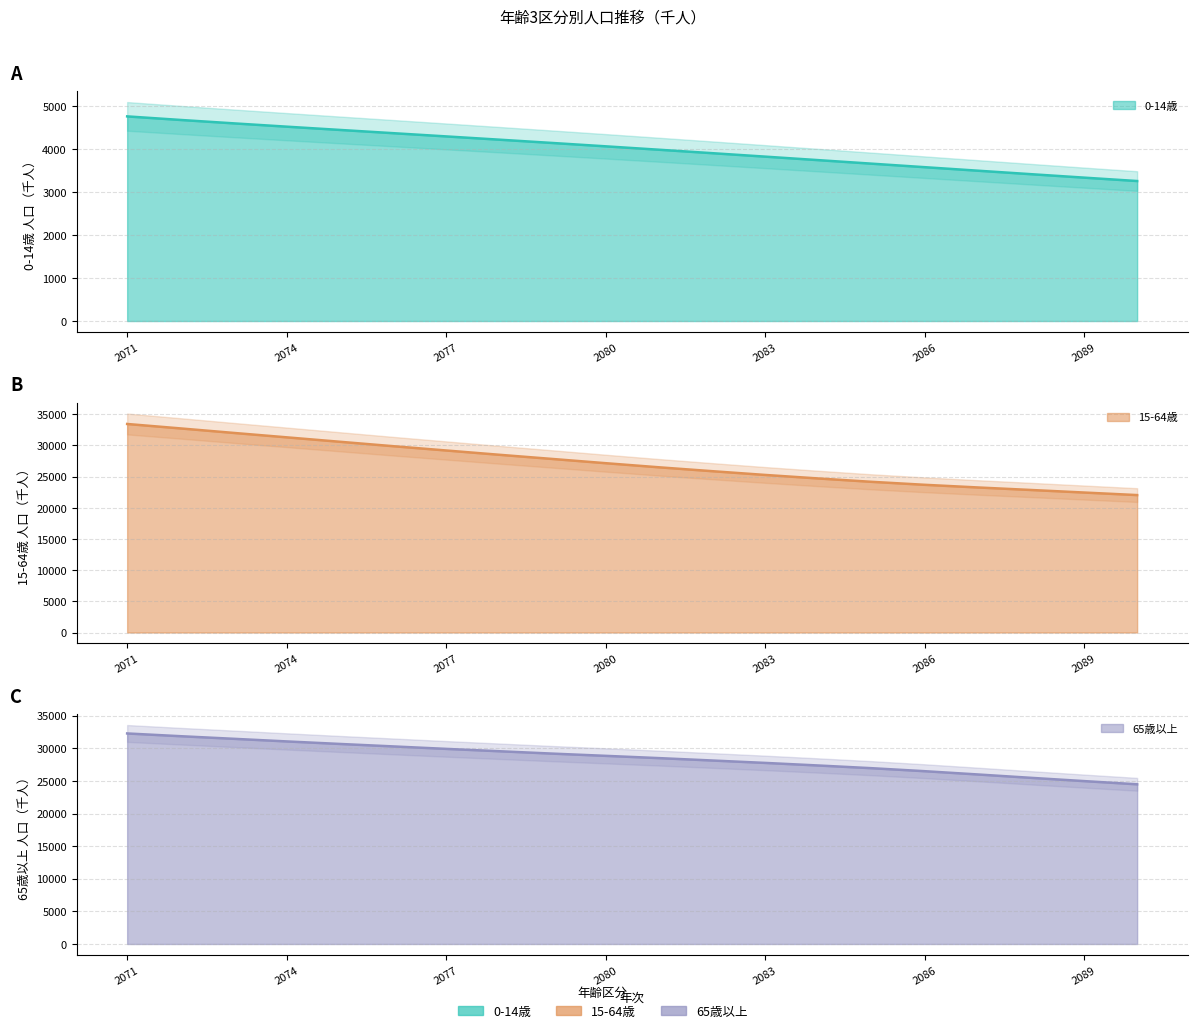

What are all the series names shown in the legend?

0-14歳, 15-64歳, 65歳以上